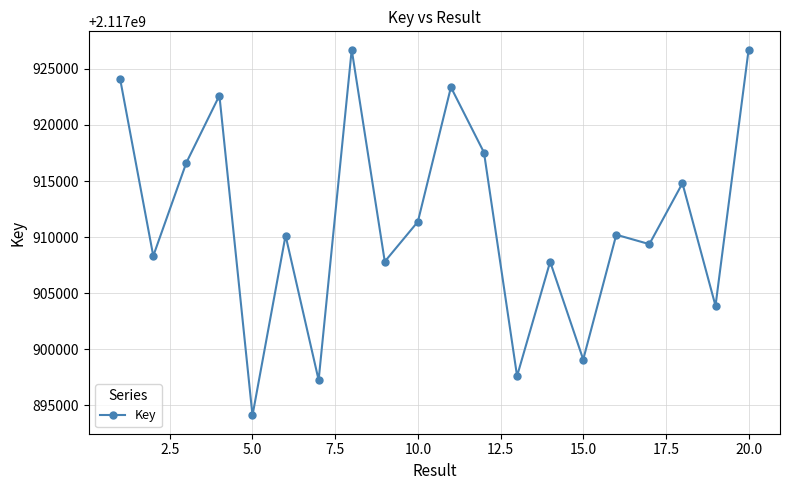

What is the minimum value shown in the chart?

2117894102